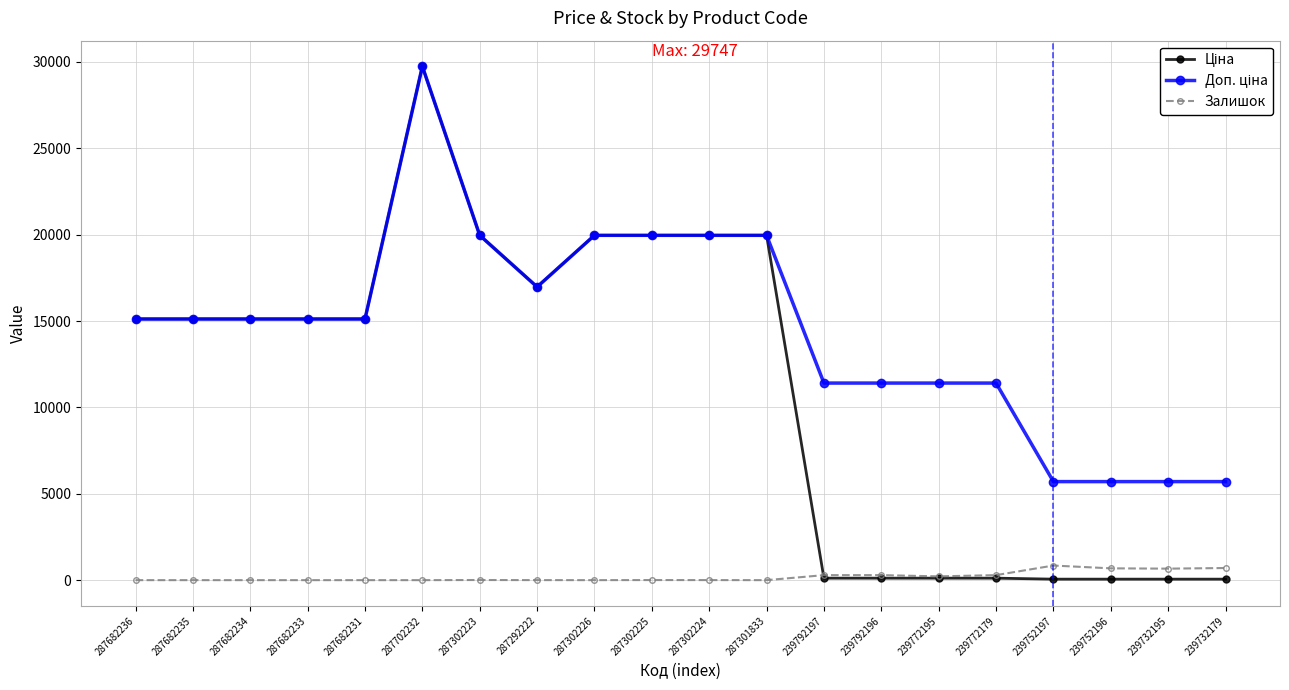

What is the total value across all series at 287702232?

59494.5